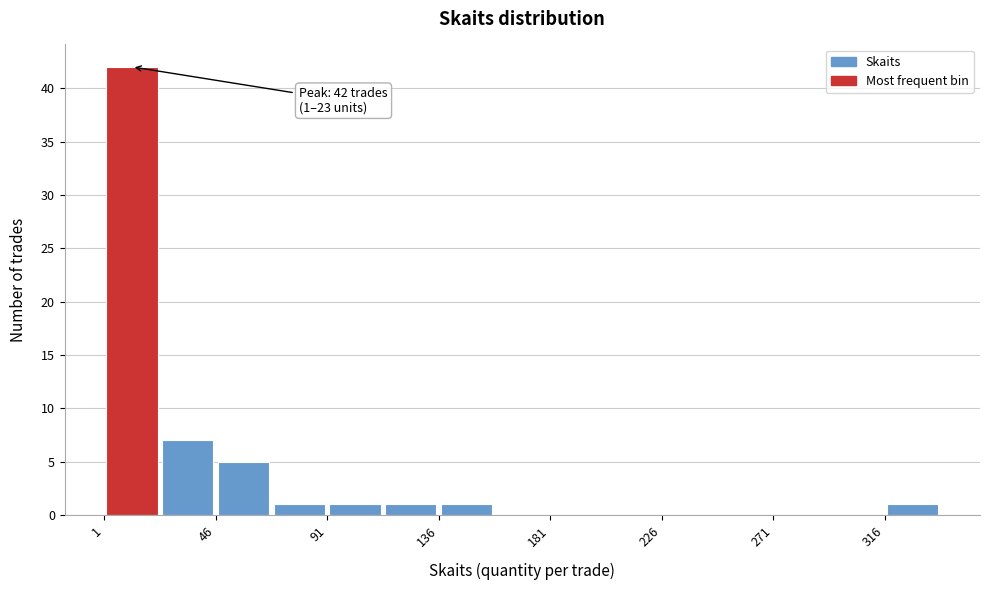

Over which range of the x-axis is the bar tallest?

0 to 25